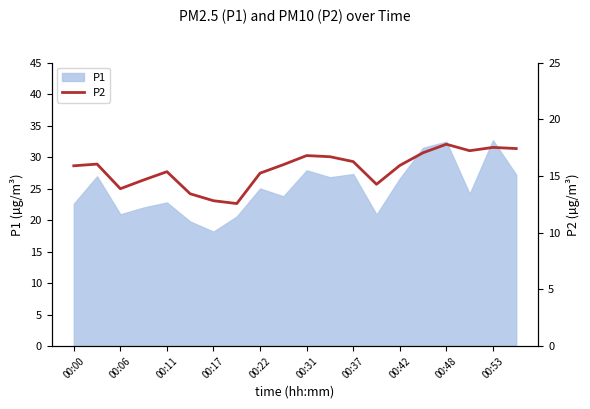

The P1 series shows 12.8 at 00:22. True or false?

False